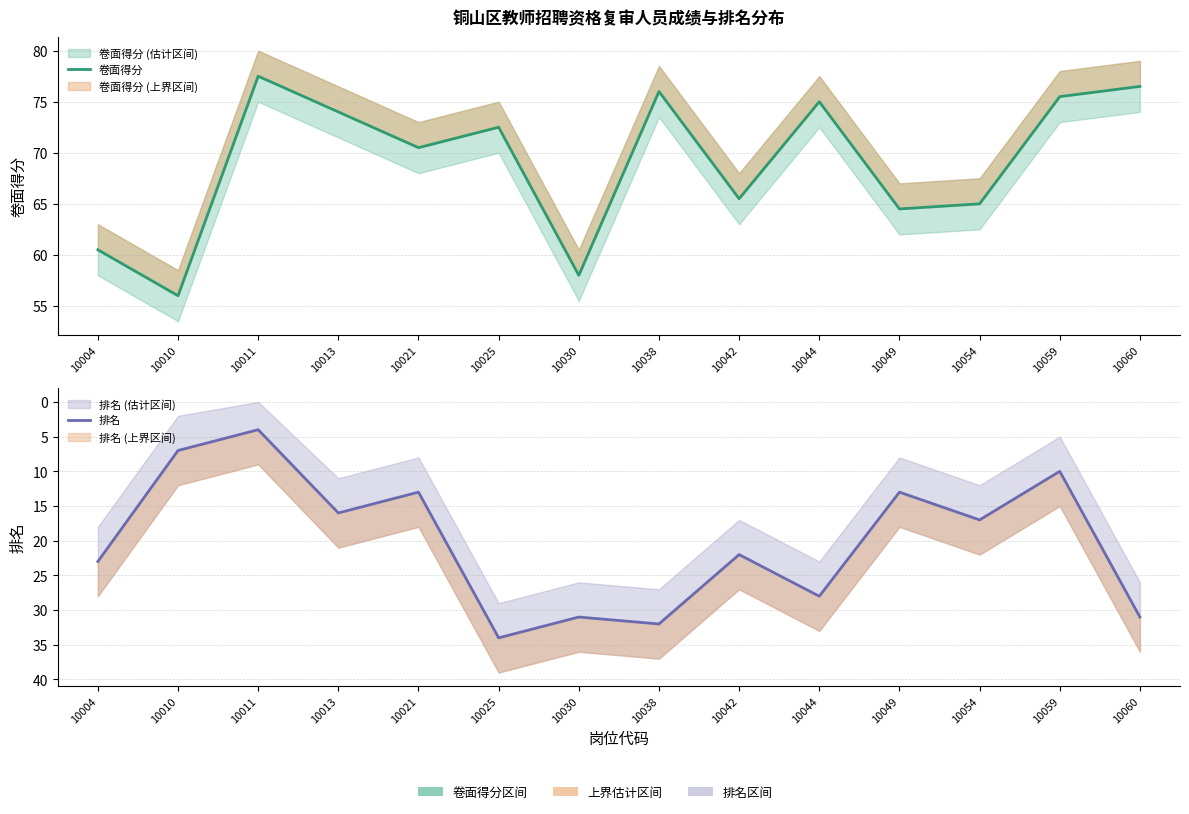

How many lines are shown in the chart?

2